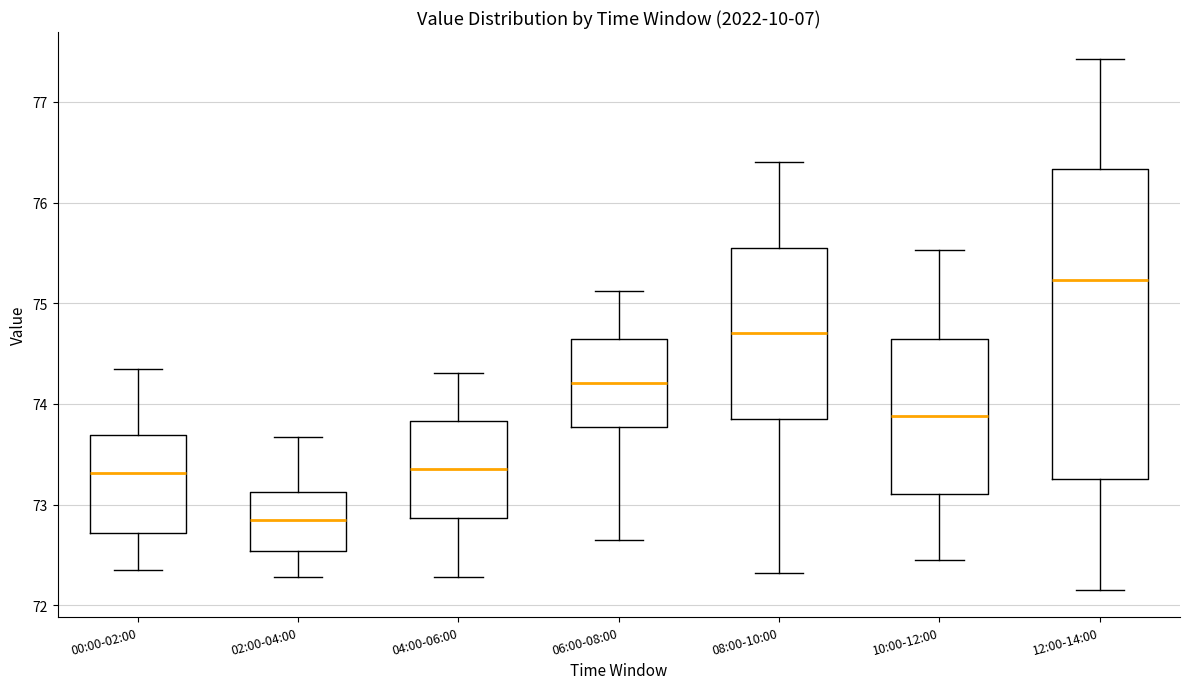

Which box's median line is the highest?

12:00-14:00